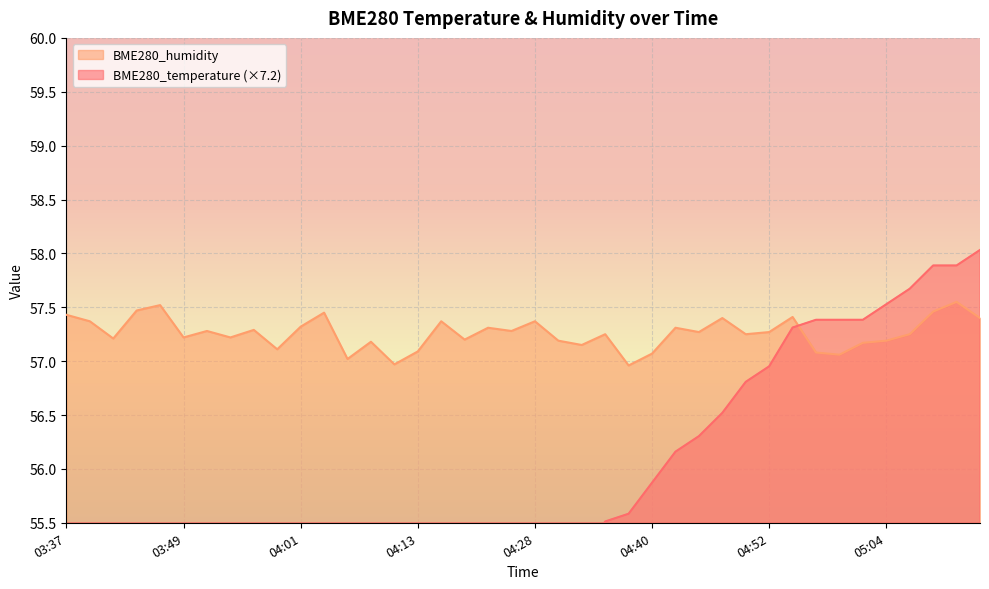

List the labels in order of BME280_temperature value, largest first.

05:14, 05:09, 05:12, 05:07, 05:04, 04:57, 05:00, 05:02, 04:55, 04:52, 04:50, 04:47, 04:45, 04:43, 04:40, 04:38, 04:35, 04:33, 04:31, 04:28, 04:26, 04:21, 04:16, 04:23, 04:13, 04:11, 04:08, 04:06, 04:04, 04:01, 03:59, 03:56, 03:54, 03:51, 03:49, 03:46, 03:44, 03:42, 03:39, 03:37